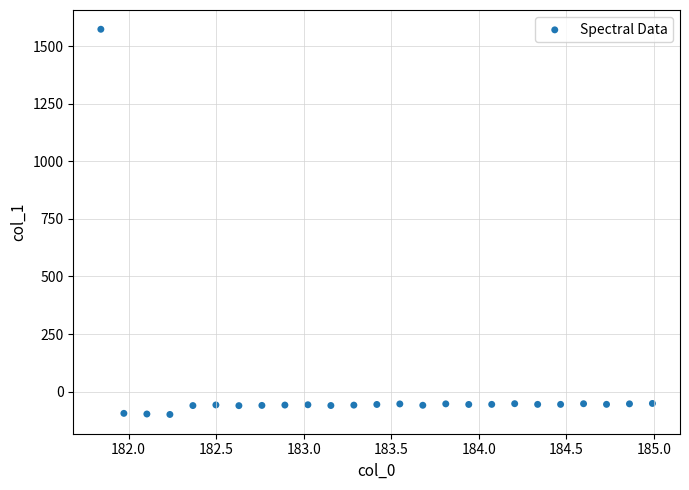

What is the range of Y values (max minus min)?

1673.7